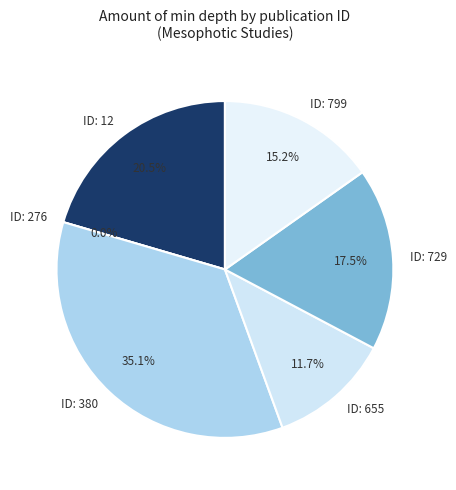

Is there a majority slice in this chart?

No